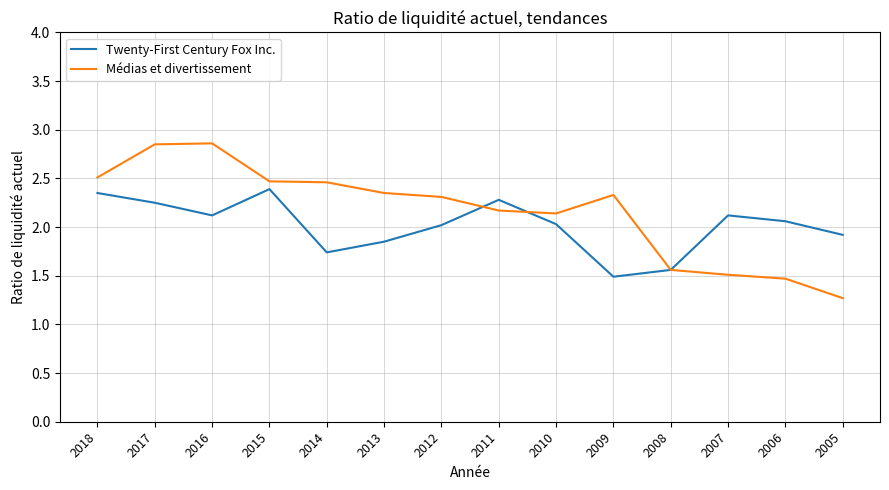

Is the value of Twenty-First Century Fox Inc. at 2005 greater than the value of Médias et divertissement at 2018?

No